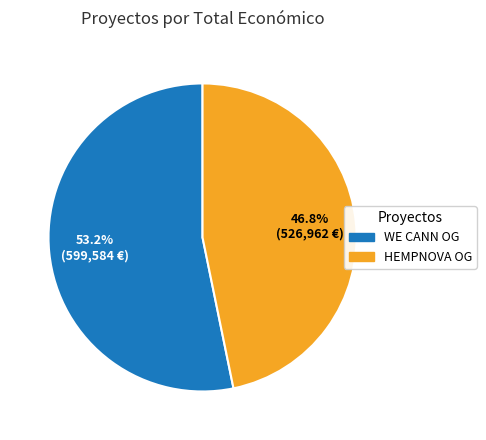

Does any single category account for the majority?

Yes